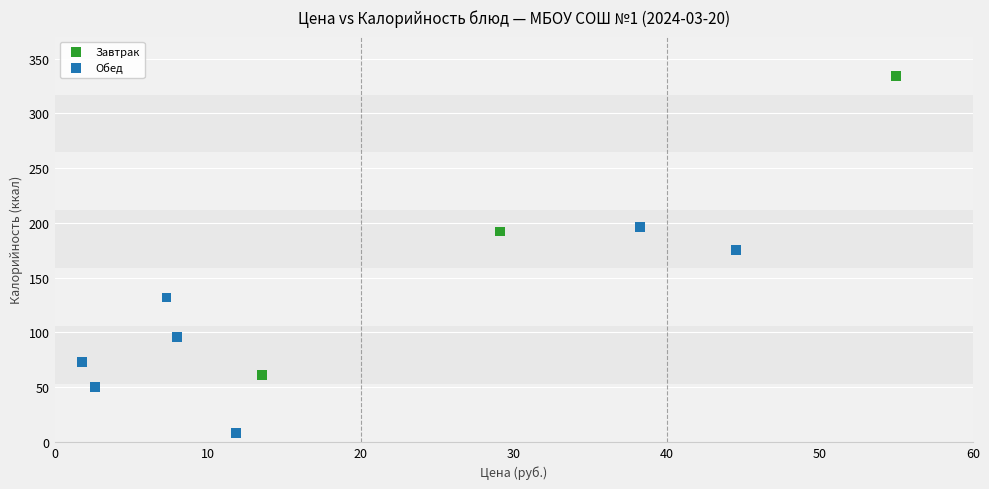

Which series has the widest spread of Y values?

Завтрак